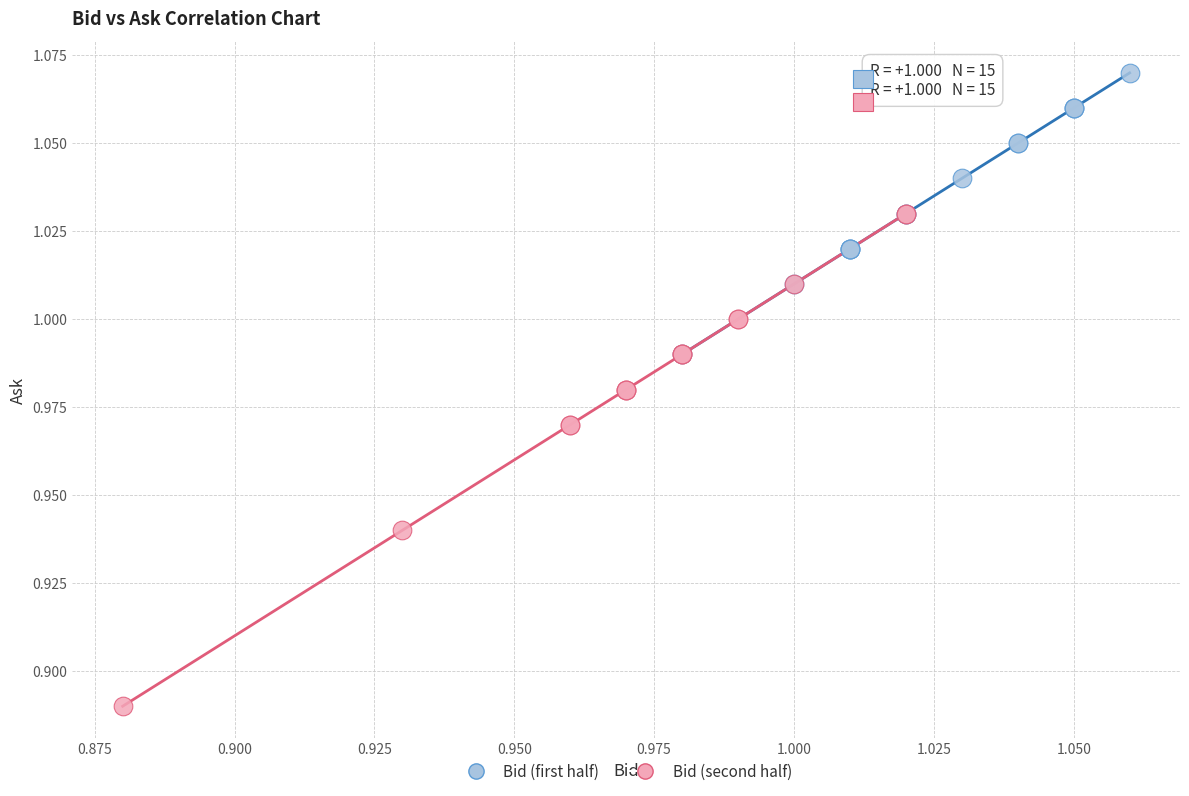

Which series reaches the minimum Y coordinate?

Bid (second half)